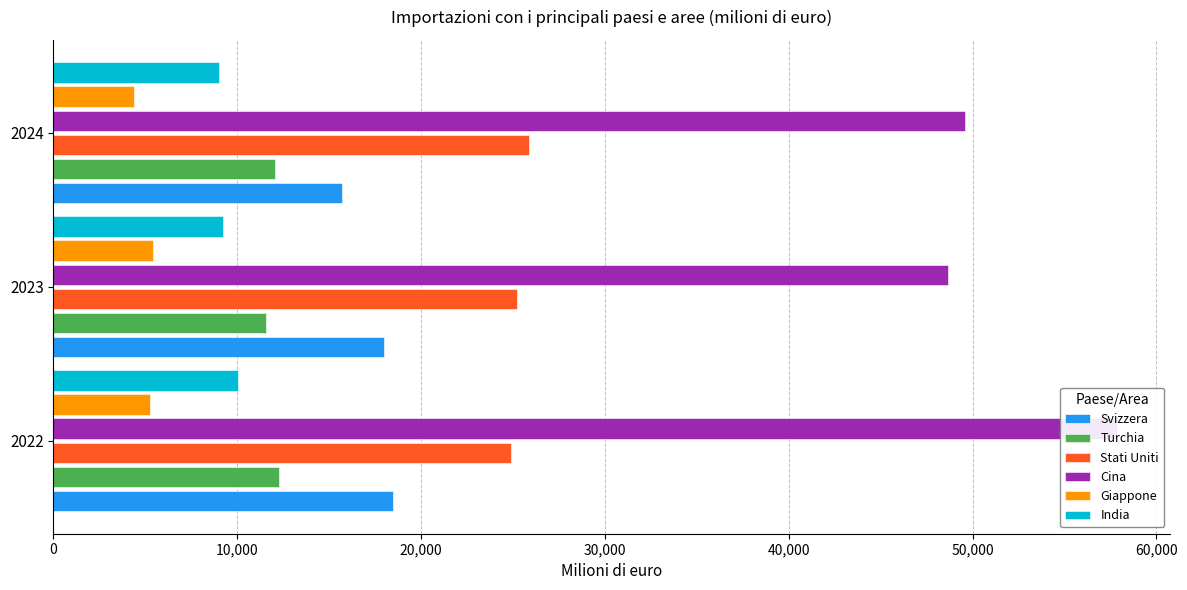

At how many categories does at least one series exceed 17992?

3